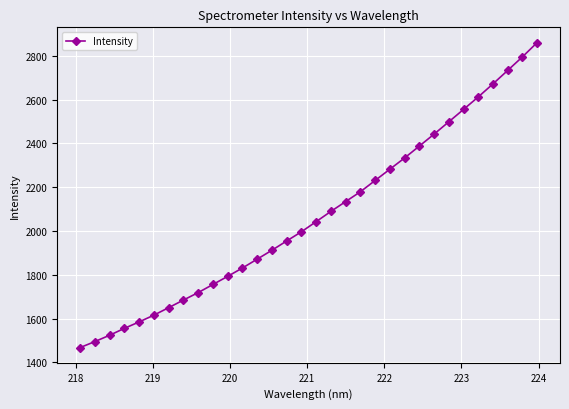

Reading left to right, what are all the values shown in this chart?

1467.4	1494.7	1523.7	1555.1	1584.5	1615.5	1649.6	1684.3	1718.4	1755.4	1792.5	1830.7	1871.1	1911.8	1954.1	1996.0	2042.3	2089.1	2133.9	2178.8	2230.4	2281.7	2333.1	2387.3	2441.8	2498.2	2554.7	2611.8	2671.4	2732.9	2794.8	2860.0